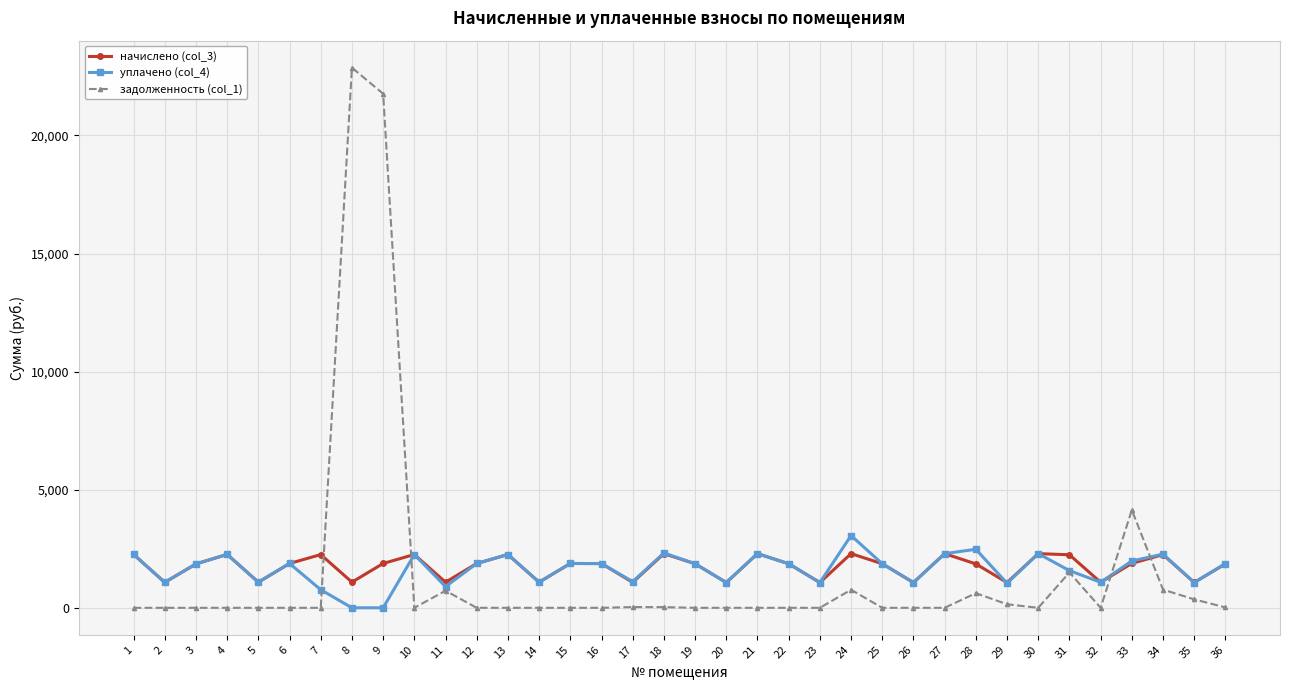

Which series changed the most between 16 and 29?

уплачено (col_4)